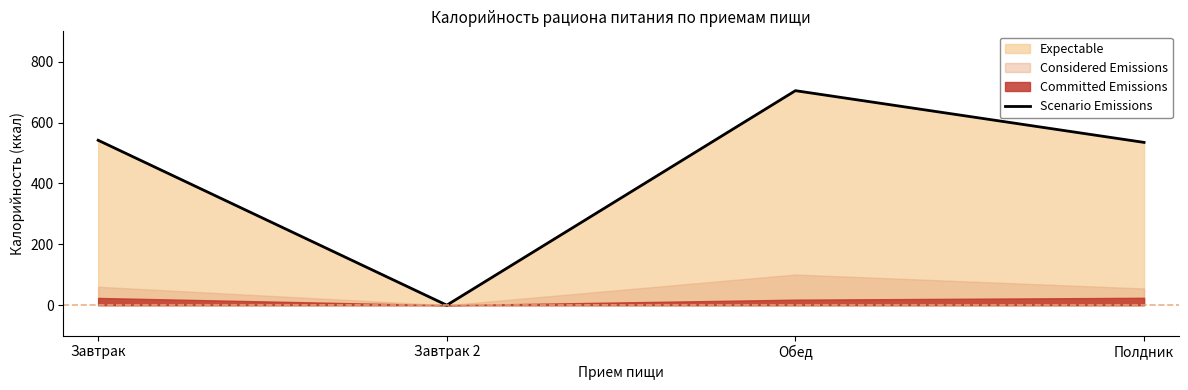

Reading right to left, what are all the values shown in this chart?

Полдник=535	Обед=705	Завтрак 2=0	Завтрак=542